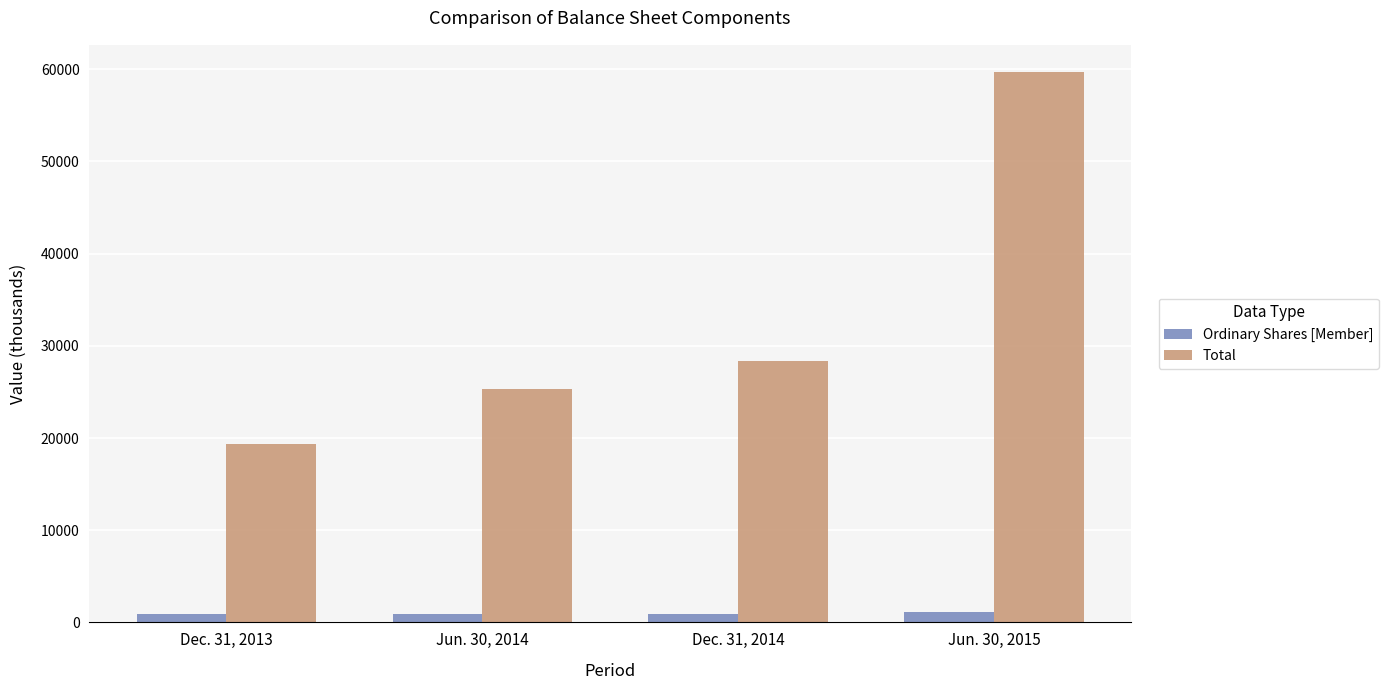

What are all the series names shown in the legend?

Ordinary Shares [Member], Total